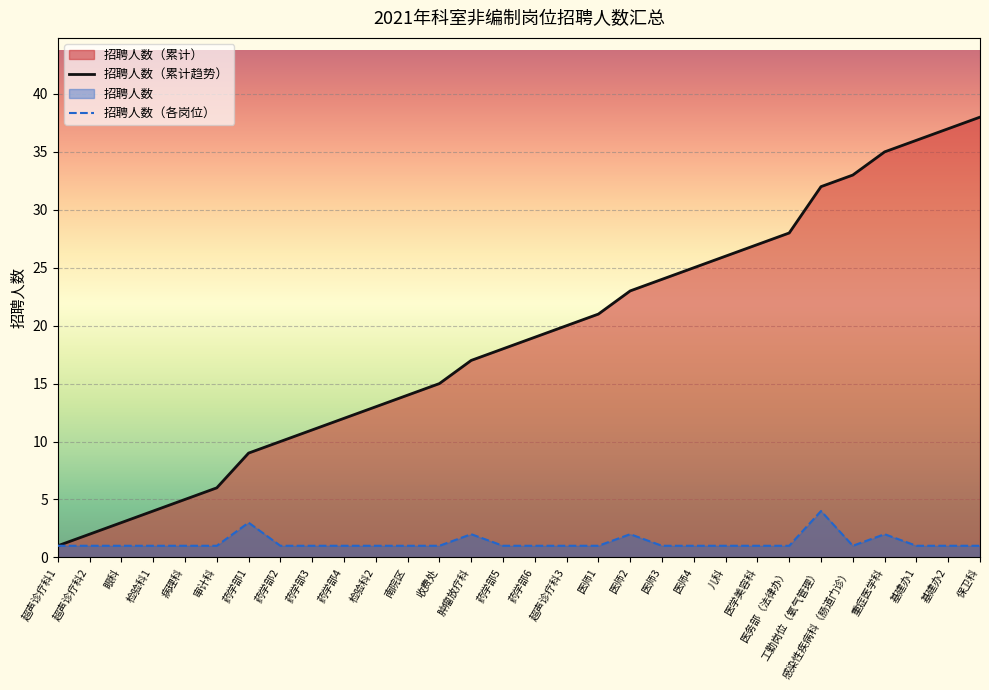

At how many categories does at least one series exceed 9?

23